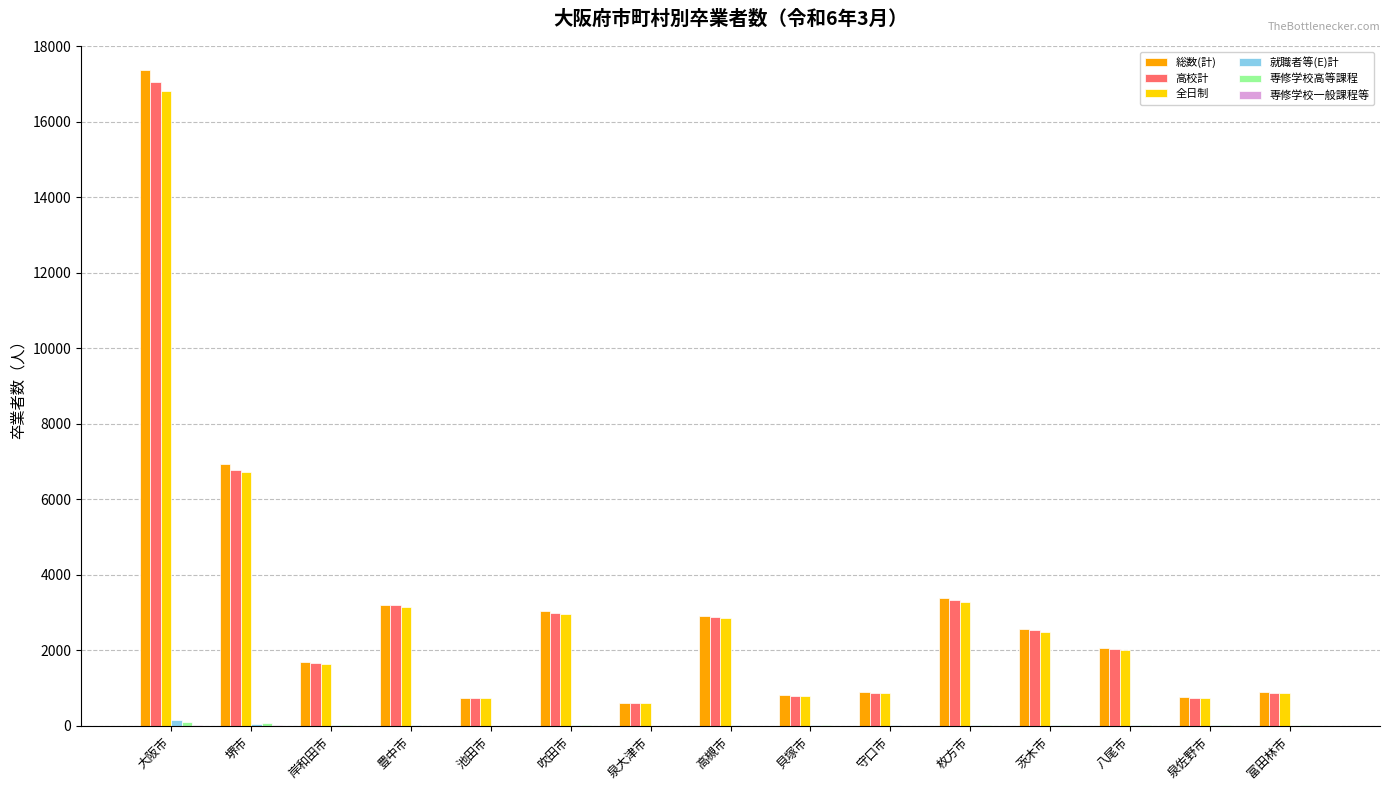

How many distinct data groups are displayed?

6